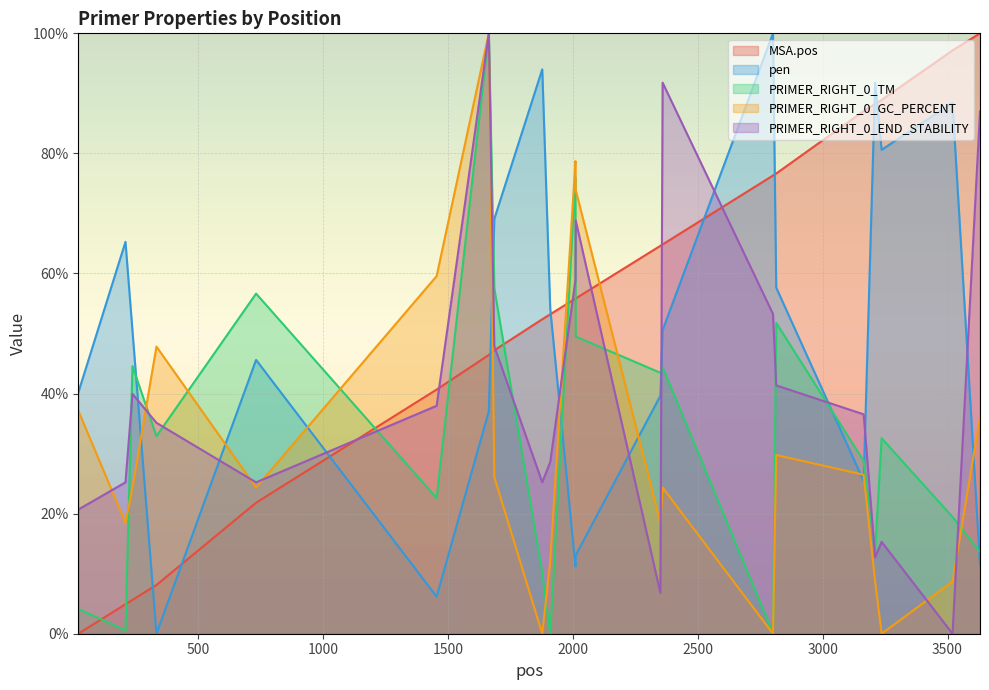

Where do MSA.pos and pen first cross each other?

236 and 332